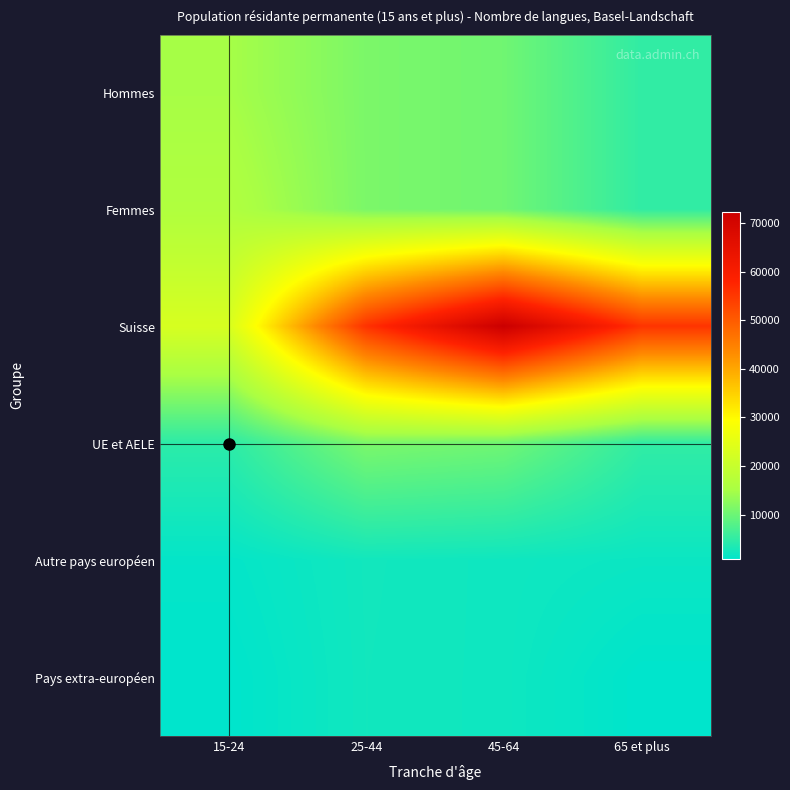

Rank the series by their maximum value, from highest to lowest.

Suisse, Femmes, Hommes, UE et AELE, Autre pays européen, Pays extra-européen